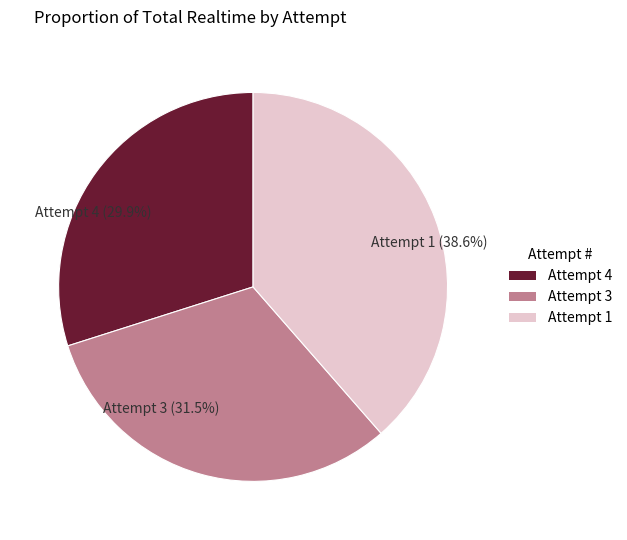

Rank the categories by value from highest to lowest.

Attempt 1, Attempt 3, Attempt 4